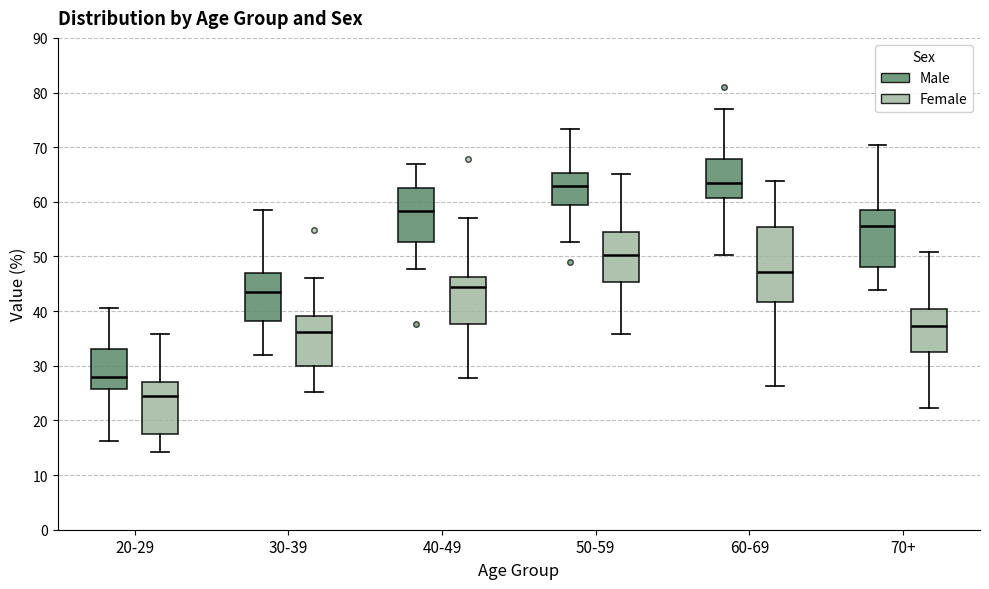

Where is the upper edge of the box for 40-49 (Male) on the y-axis? The values are not printed on the chart, so give them approximately, as read against the axis.

63